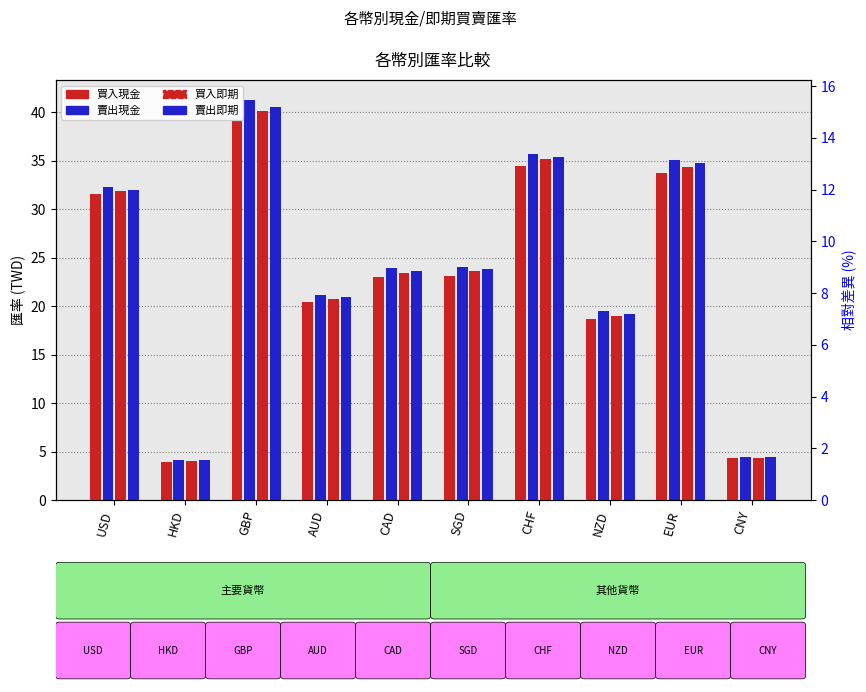

What is the minimum value for 賣出即期?

4.1